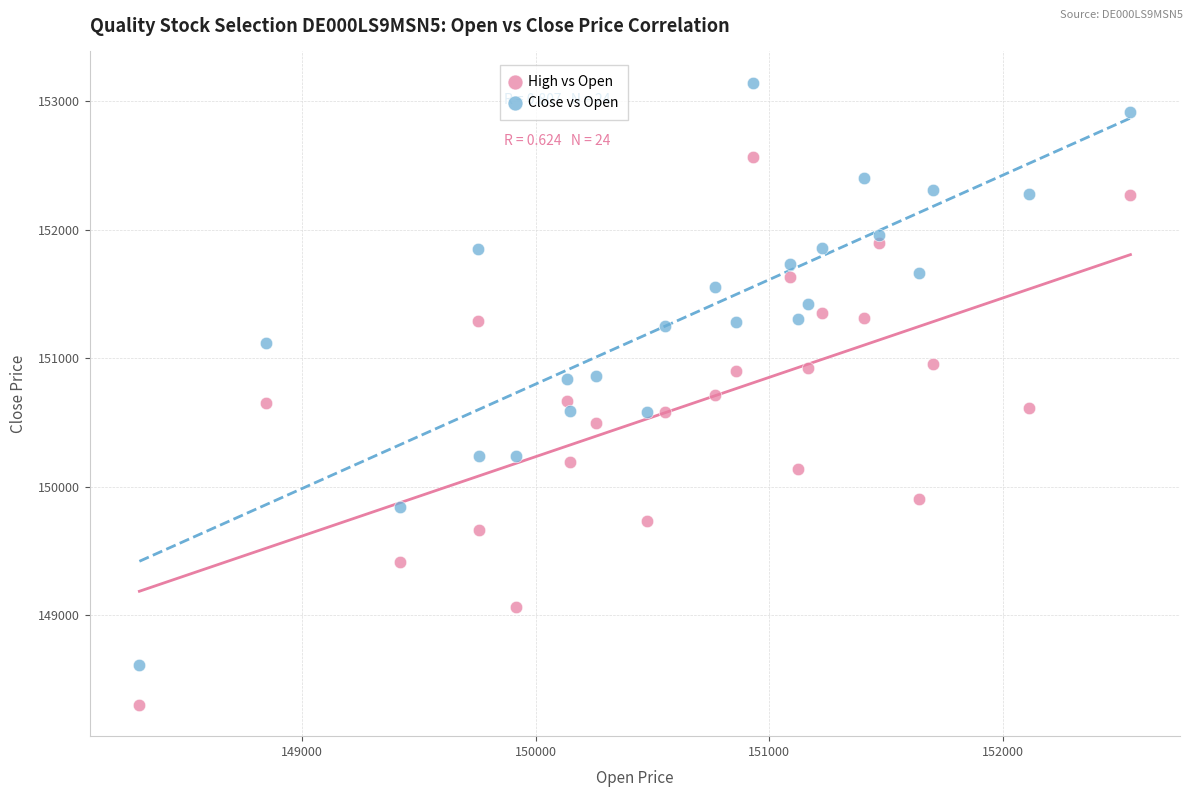

Across all data points, what is the range of Y values (max minus min)?

4845